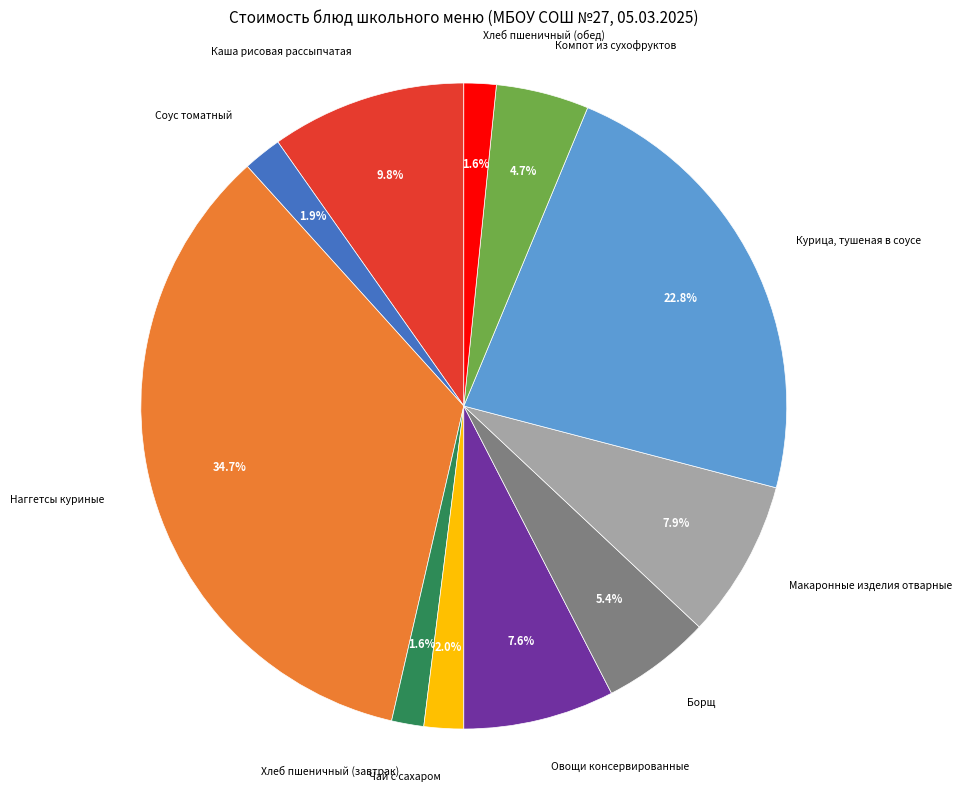

Is it true that Компот из сухофруктов is 5% of the pie?

True